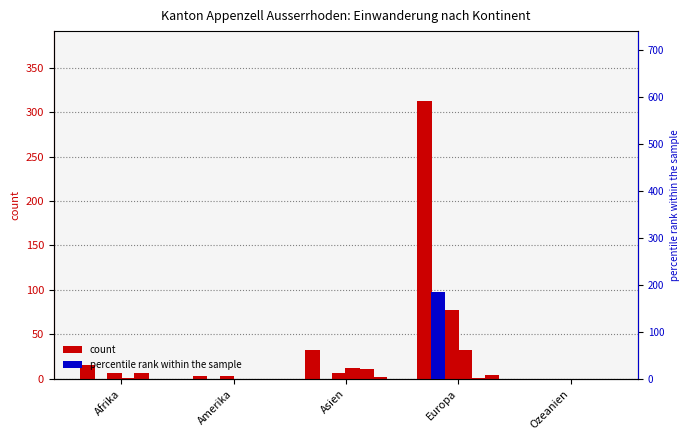

Reading right to left, extract all data points from this chart.

Total Einwanderung: Ozeanien=0	Europa=313	Asien=32	Amerika=3	Afrika=15
Familiennachzug: Ozeanien=0	Europa=77	Asien=6	Amerika=3	Afrika=7
Anerkannter Flüchtling: Ozeanien=0	Europa=32	Asien=12	Amerika=0	Afrika=1
Härtefall: Ozeanien=0	Europa=1	Asien=11	Amerika=0	Afrika=7
Übrige Zugänge: Ozeanien=0	Europa=4	Asien=2	Amerika=0	Afrika=0
Erwerbstätigkeit ohne Kontingentierung: Ozeanien=0	Europa=185	Asien=0	Amerika=0	Afrika=0